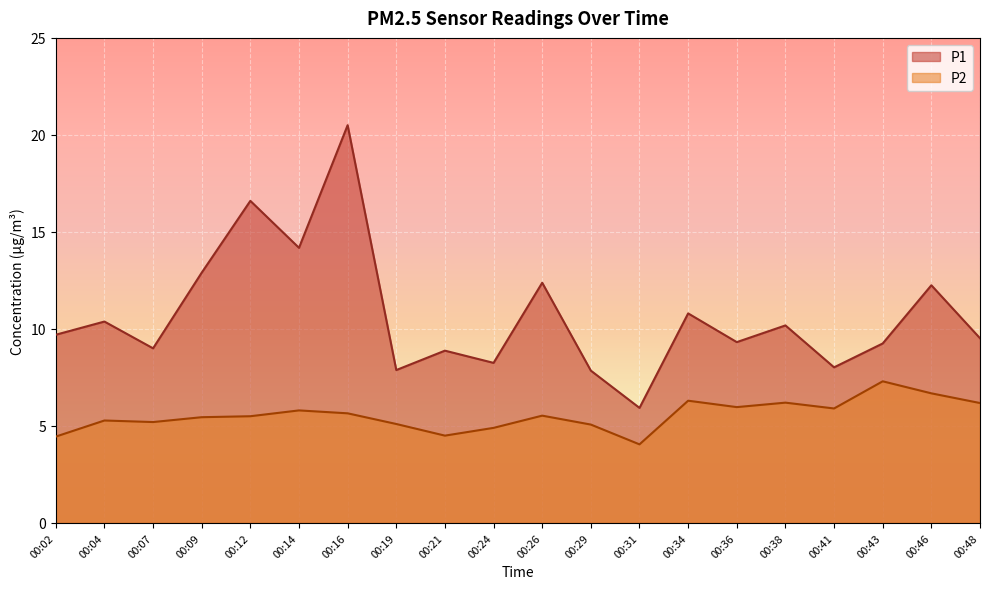

At which label is P2 closest to 5?

00:29